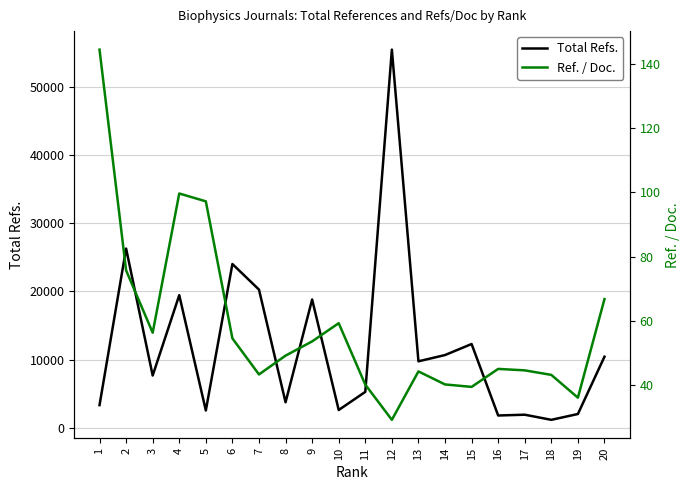

What is the difference between the maximum and minimum values in the Ref. / Doc. series?

115.1